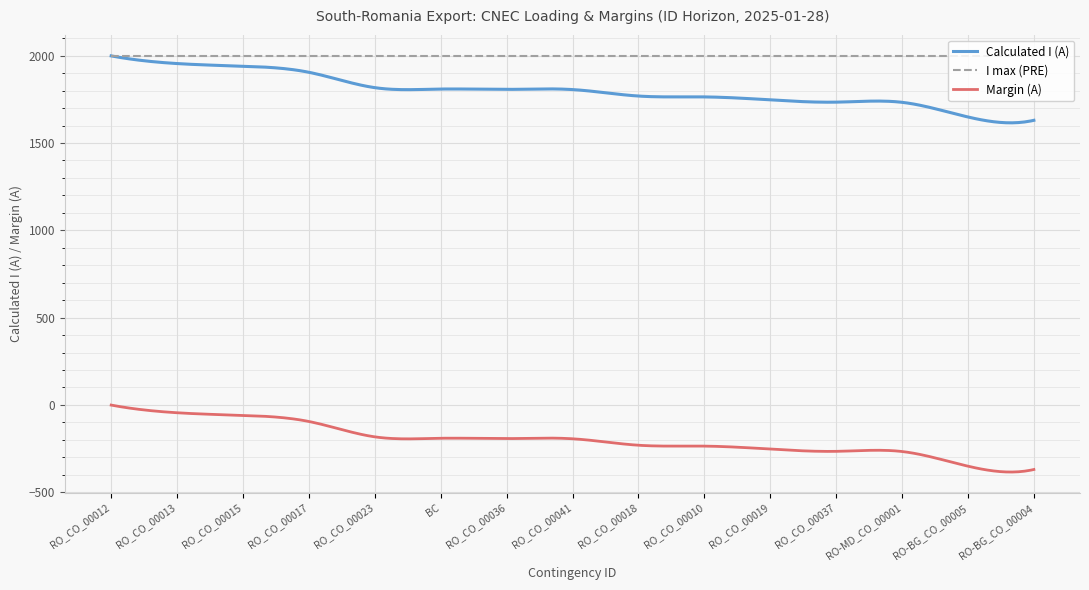

Is this an area chart (filled region under the line)?

No